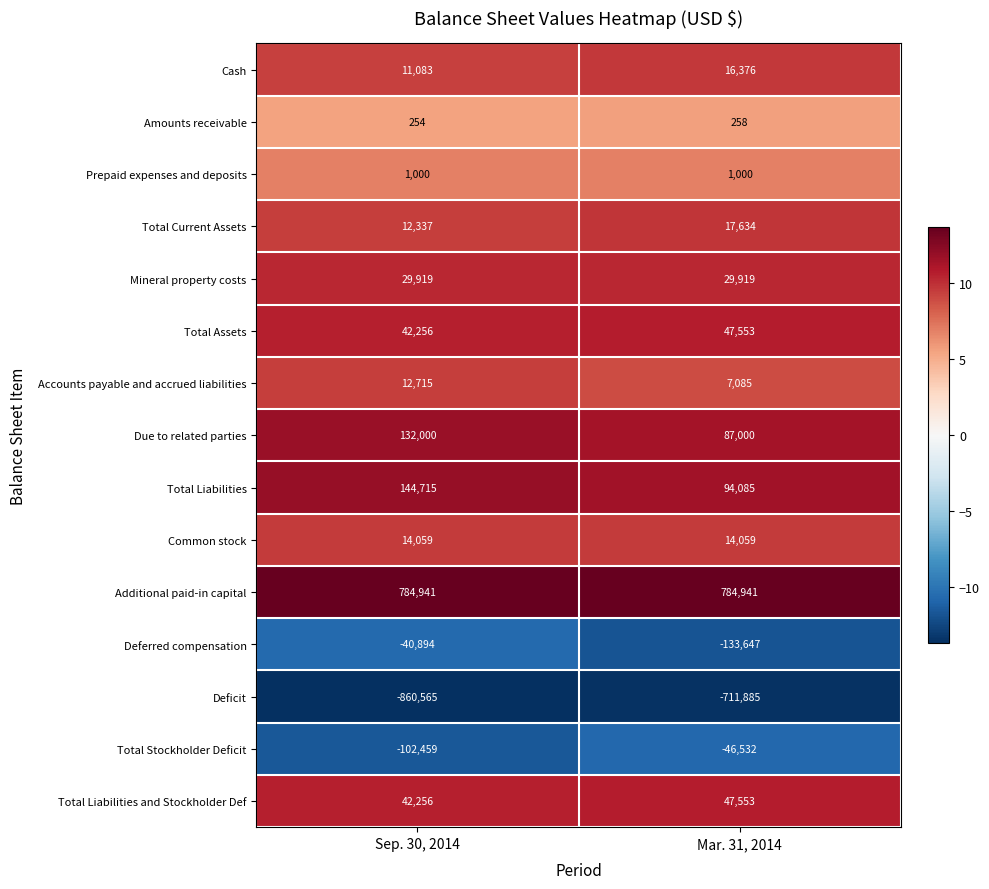

What is the spread (max minus min) of values at Sep. 30, 2014?

1645506